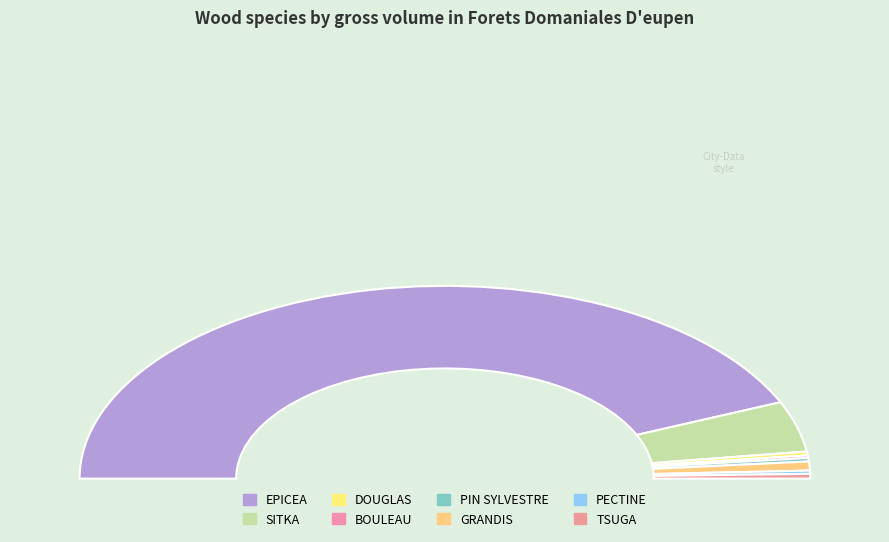

Combined, do SITKA and TSUGA account for over 50%?

No